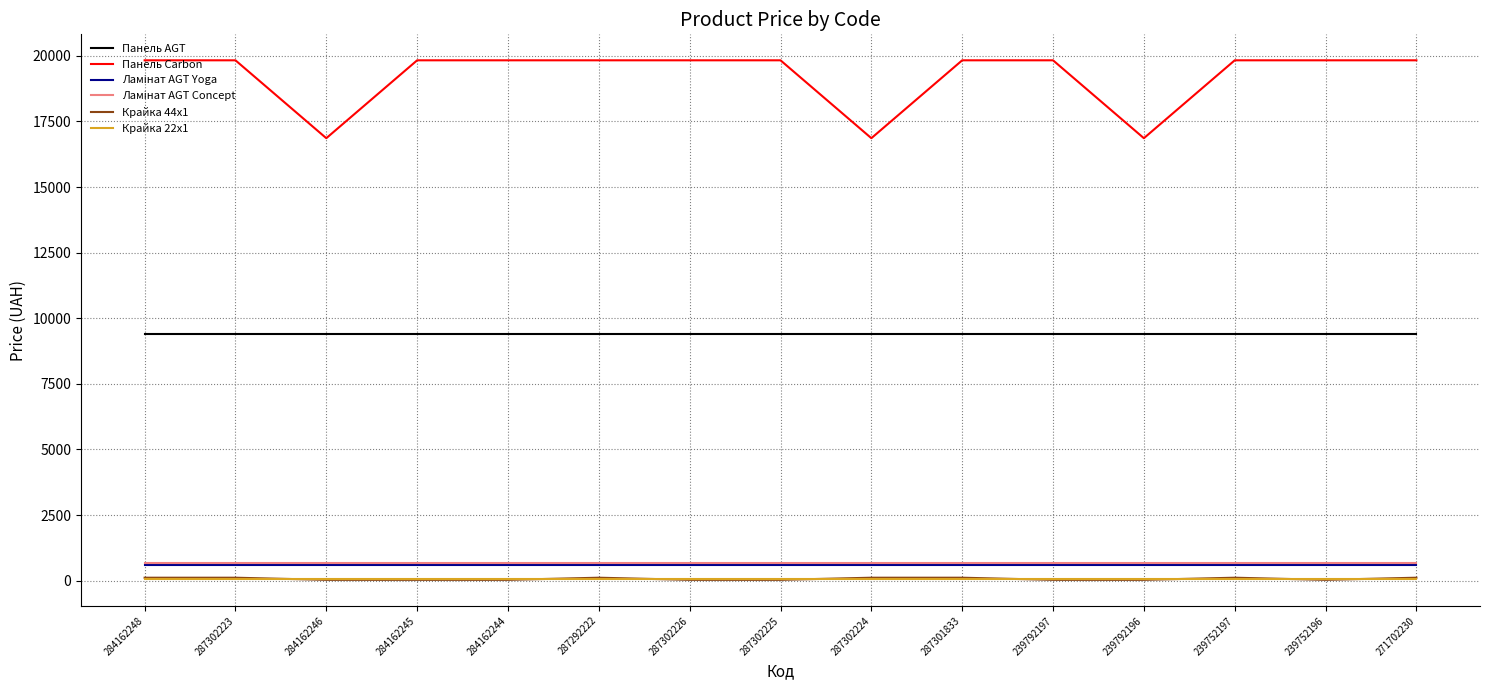

True or false: Крайка 44x1 and Панель AGT cross at least once.

False